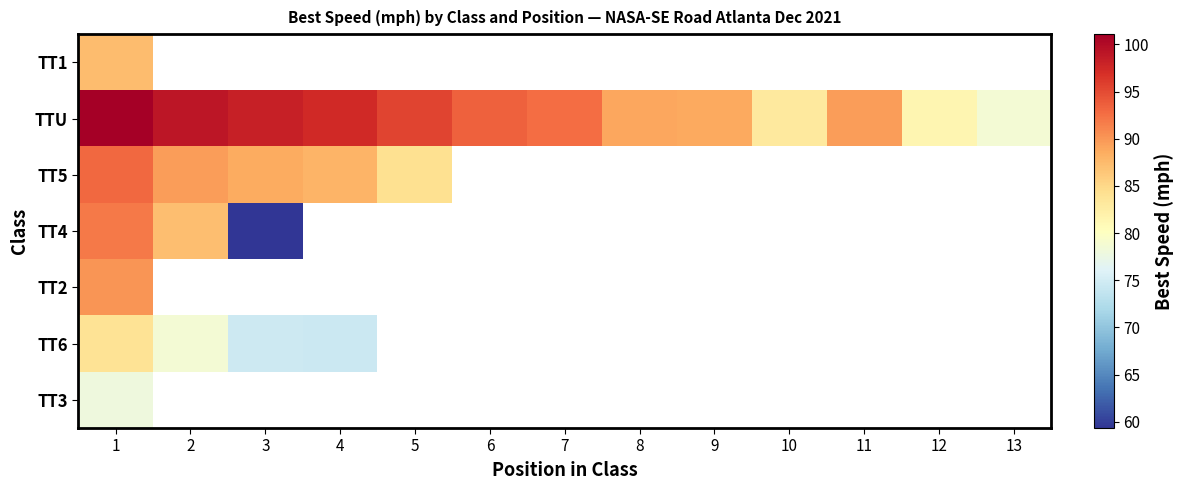

What is the difference between the second highest and minimum values in the TT5 series?

5.3